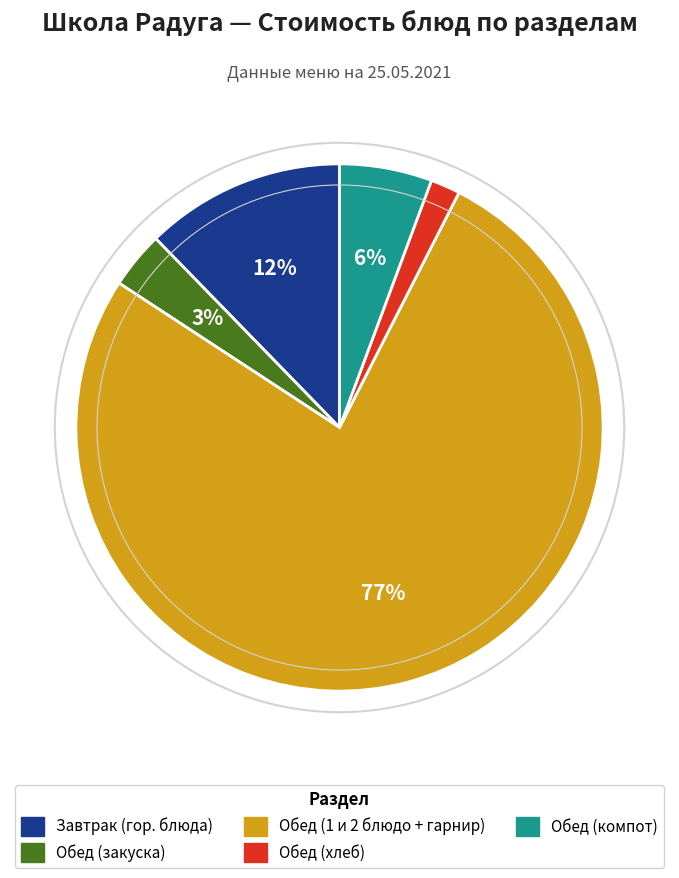

Is there any slice that represents more than half of the pie?

Yes